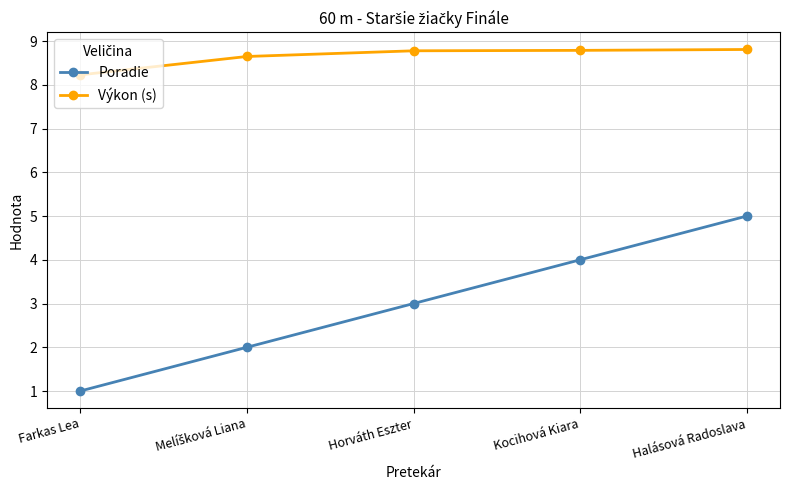

Which series has the largest total across all categories?

Výkon (s)